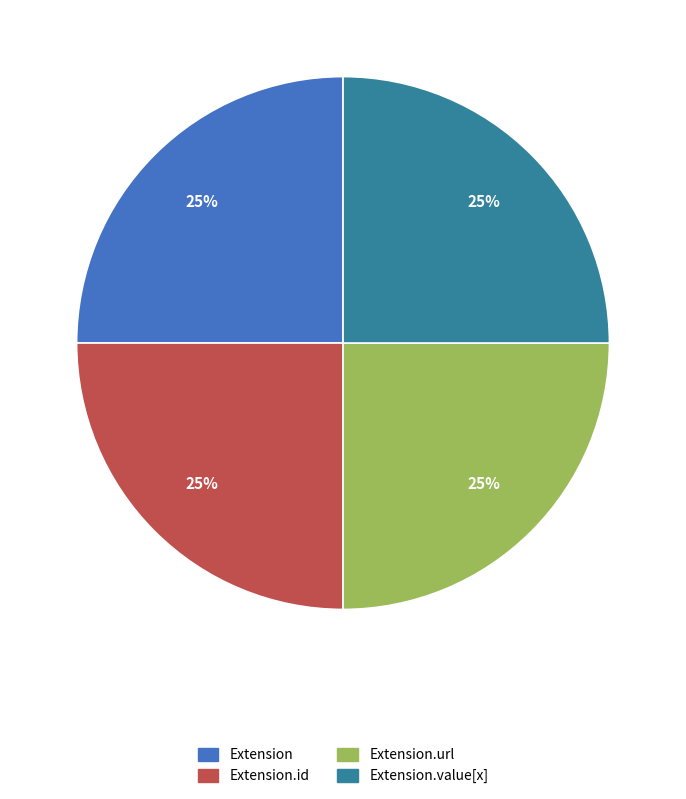

Count the number of slices in the pie.

4